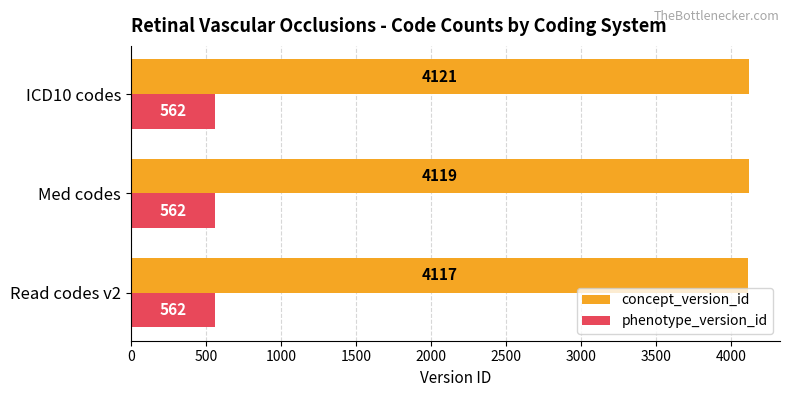

The concept_version_id series shows 4117 at Read codes v2. True or false?

True